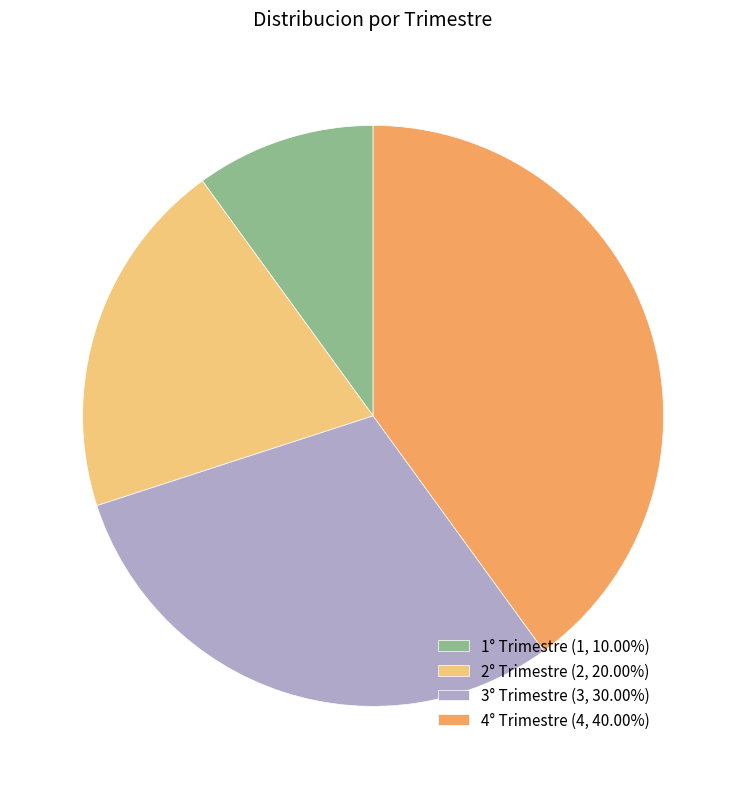

Is there a majority slice in this chart?

No